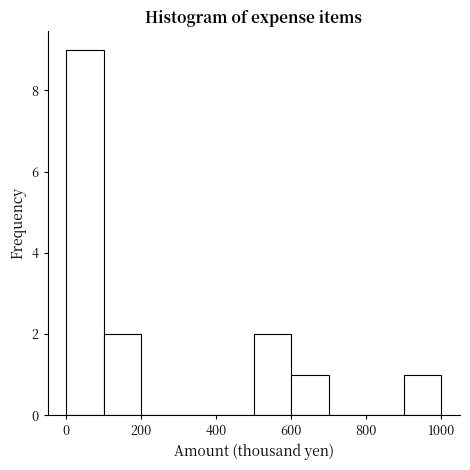

Reading left to right, list every bar in this chart as the range it spans on the x-axis followed by its height. The values are not printed on the chart, so give them approximately, as read against the axis.

0 to 100: 9
100 to 200: 2
200 to 300: 0
300 to 400: 0
400 to 500: 0
500 to 600: 2
600 to 700: 1
700 to 800: 0
800 to 900: 0
900 to 1000: 1